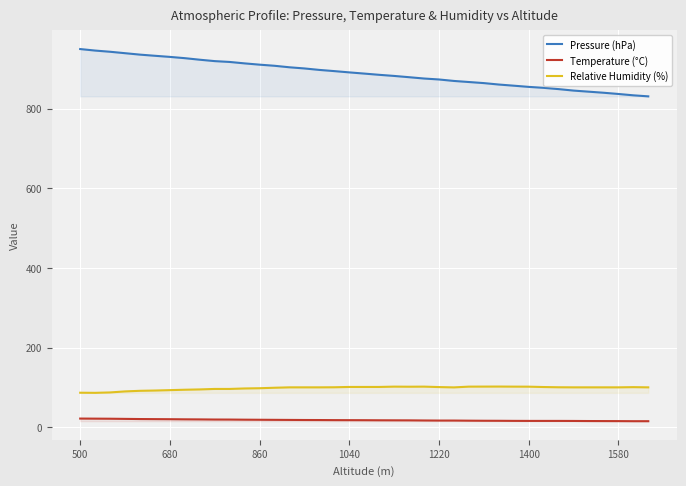

True or false: Relative Humidity (%) and Pressure (hPa) intersect in this chart.

False